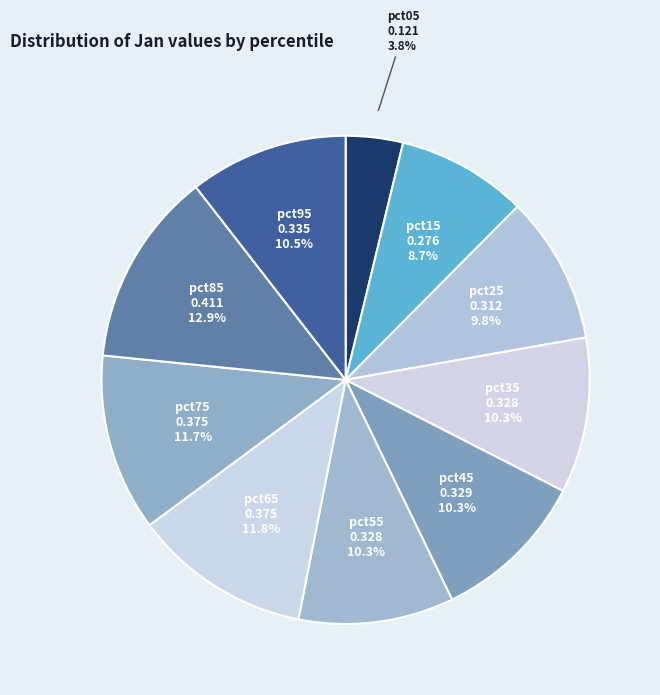

Do pct25 and pct85 together represent more than half of the pie?

No